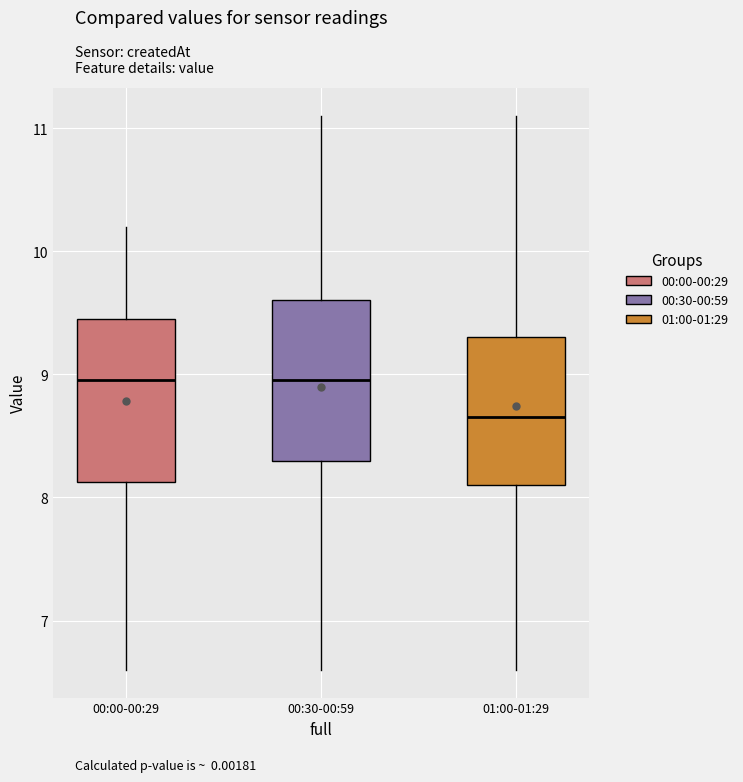

Reading left to right, transcribe this box plot: for each box, give where its median line is, the range the box spans, and where its two whiskers end, as read against the y-axis. The values are not printed on the chart, so give them approximately, as read against the axis.

00:00-00:29: median 9.0, box 8.1 to 9.5, whiskers 6.6 to 10.2
00:30-00:59: median 9.0, box 8.3 to 9.6, whiskers 6.6 to 11.1
01:00-01:29: median 8.7, box 8.1 to 9.3, whiskers 6.6 to 11.1